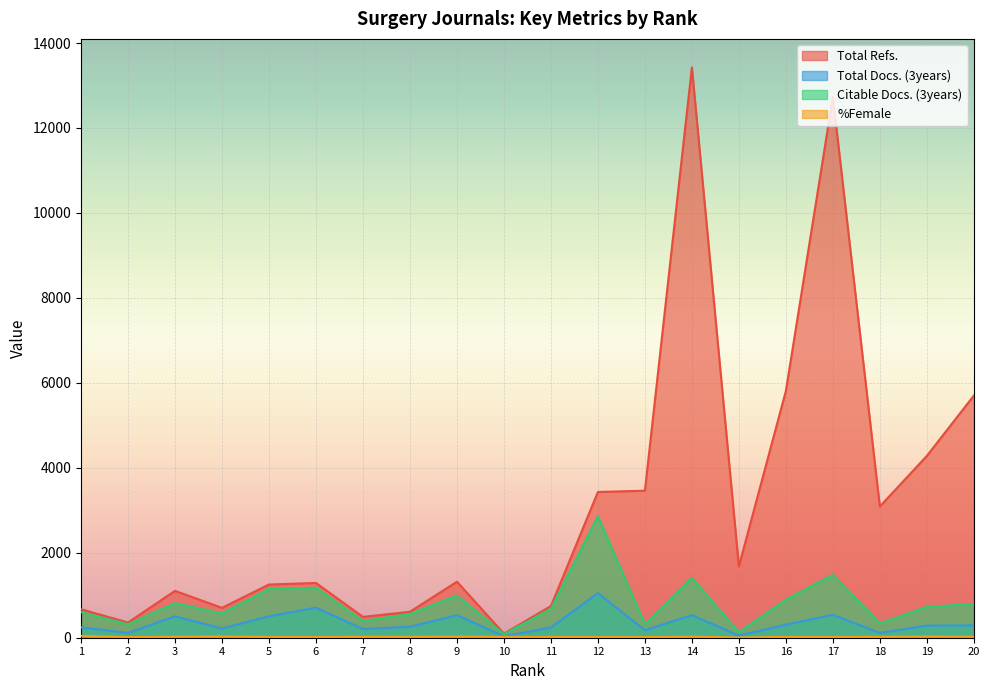

Rank the series by their maximum value, from highest to lowest.

Total Refs., Citable Docs. (3years), Total Docs. (3years), %Female